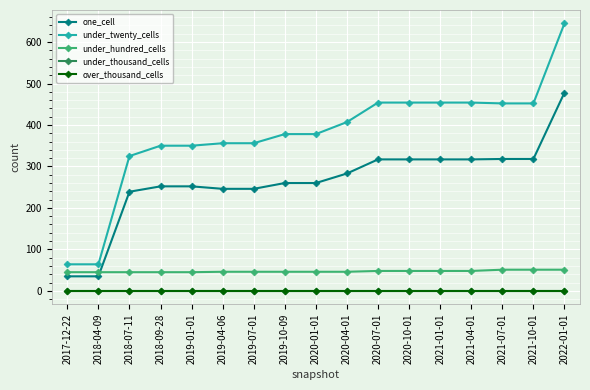

At which category is the sum across all series the highest?

2022-01-01